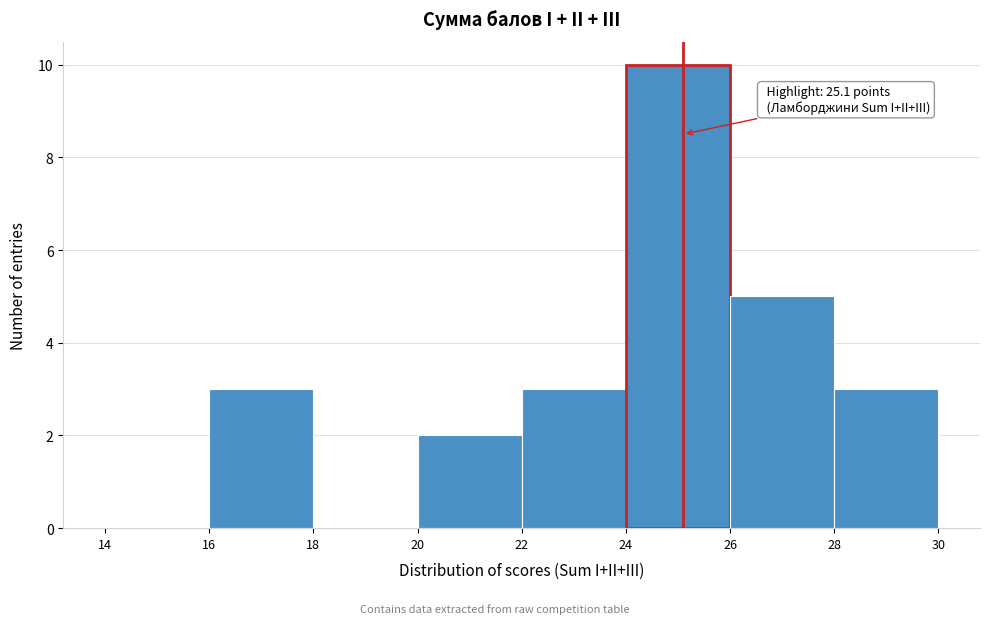

Over which range of the x-axis is the bar tallest?

24 to 26